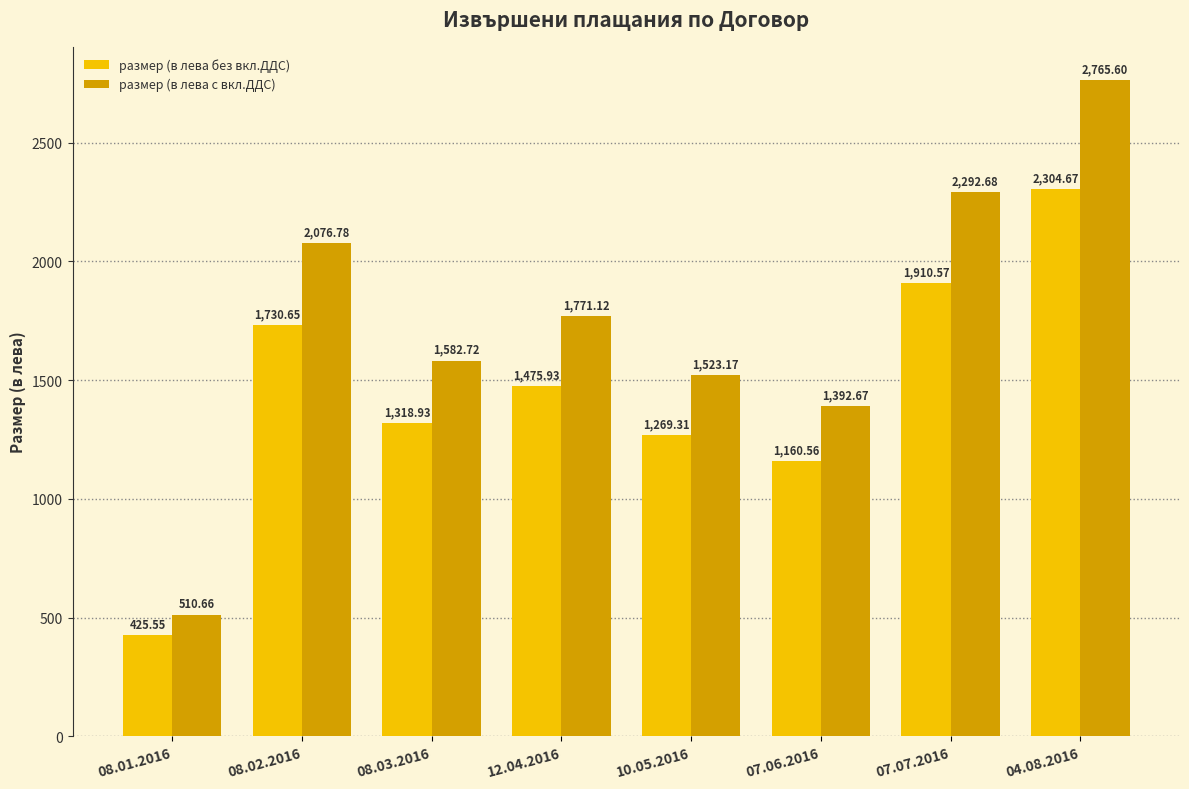

Which category has the lowest value across all series?

08.01.2016